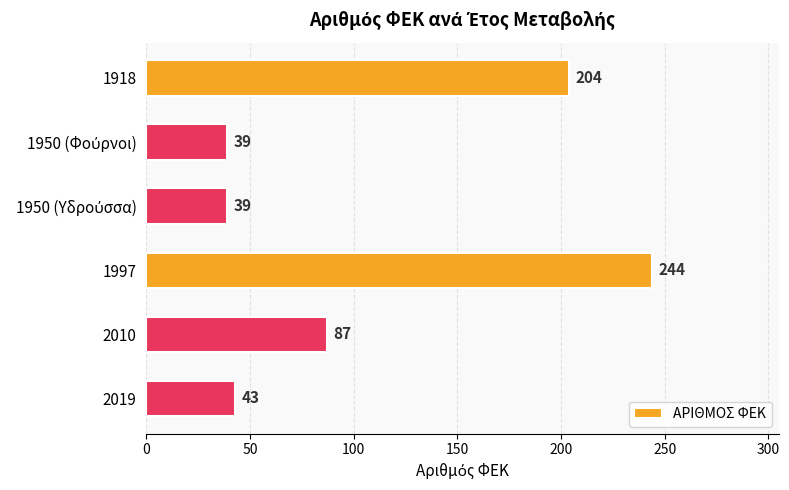

At which label is the value closest to 141?

2010